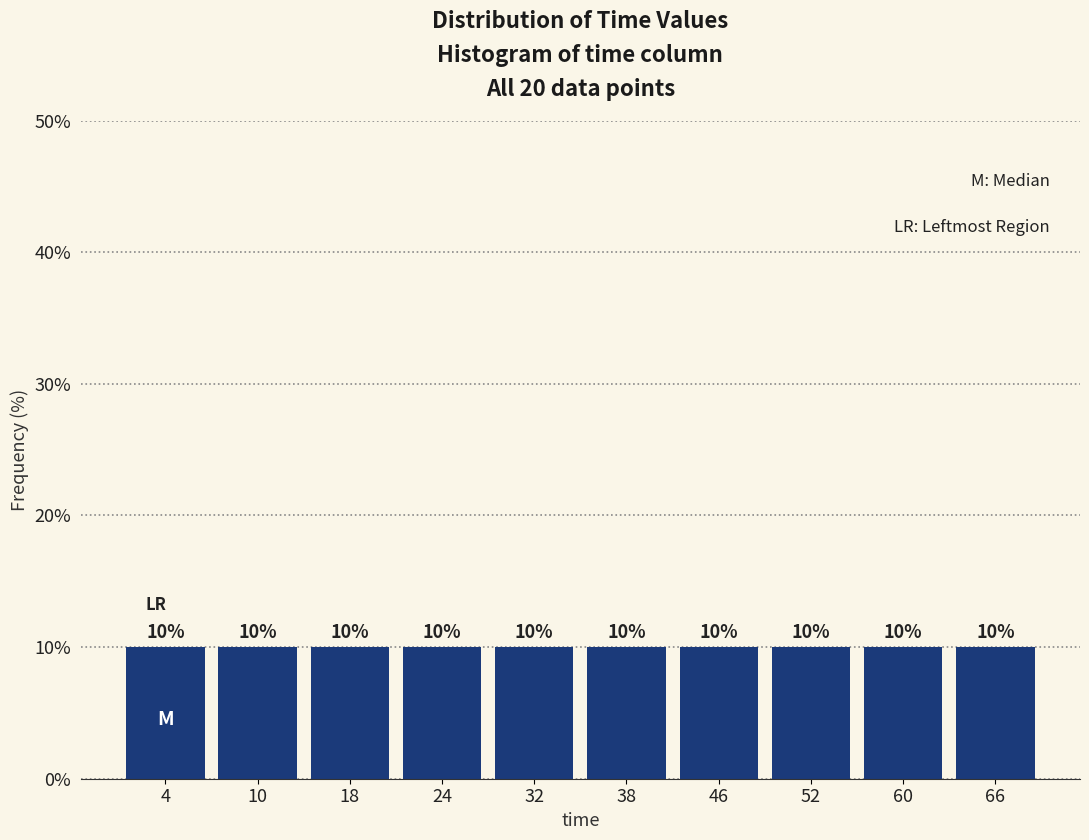

Reading left to right, transcribe this chart: for each bar, give the range it covers on the x-axis and its height.

0 to 7: 10
7 to 14: 10
14 to 21: 10
21 to 28: 10
28 to 35: 10
35 to 42: 10
42 to 49: 10
49 to 56: 10
56 to 63: 10
63 to 70: 10